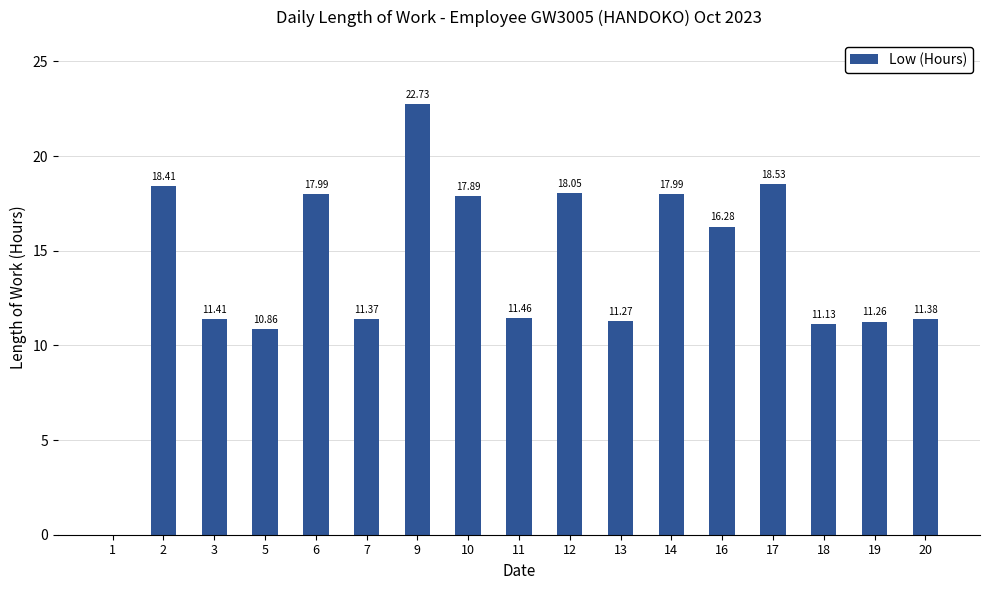

How many values are above zero?

16